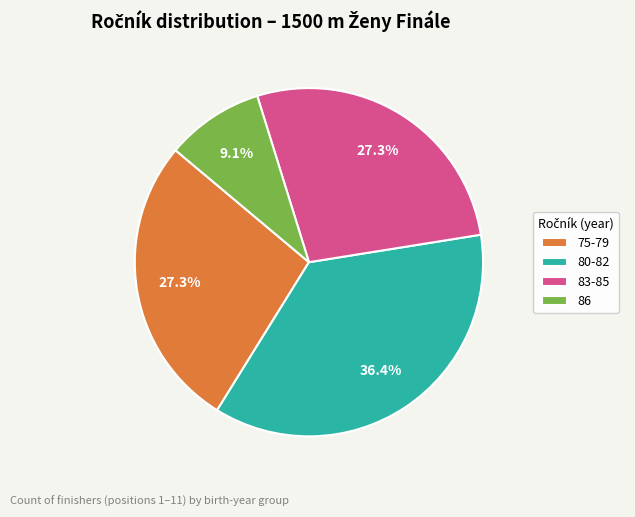

To the nearest percent, what is the difference between the largest and smallest slice percentages?

27%